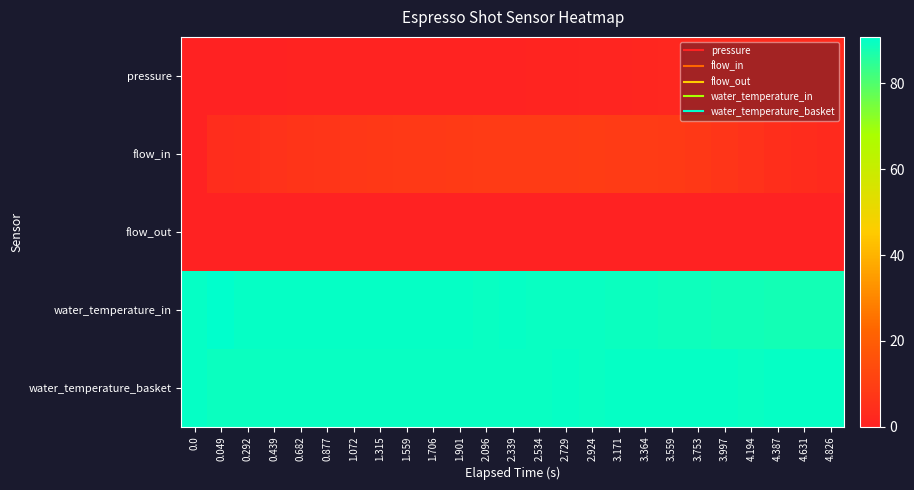

What is the total value across all series at 2.339?

188.9